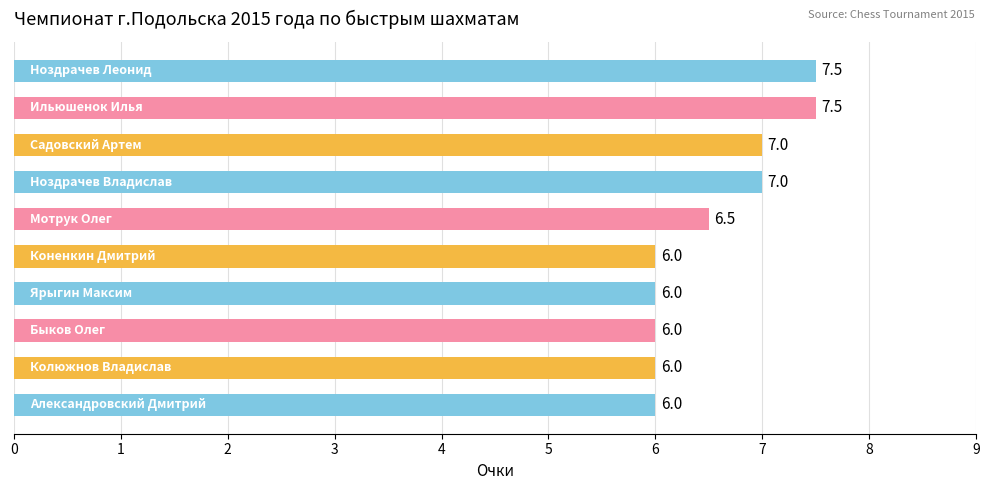

Reading top to bottom, extract all data points from this chart.

7.5	7.5	7.0	7.0	6.5	6.0	6.0	6.0	6.0	6.0